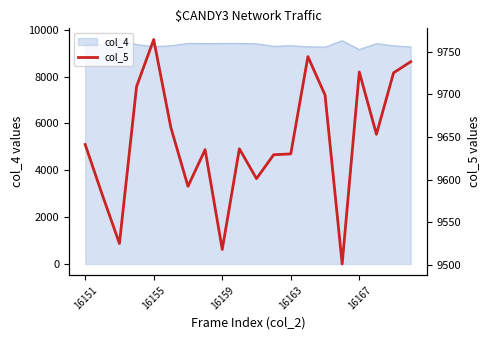

The col_4 series shows 3654 at 16163. True or false?

False